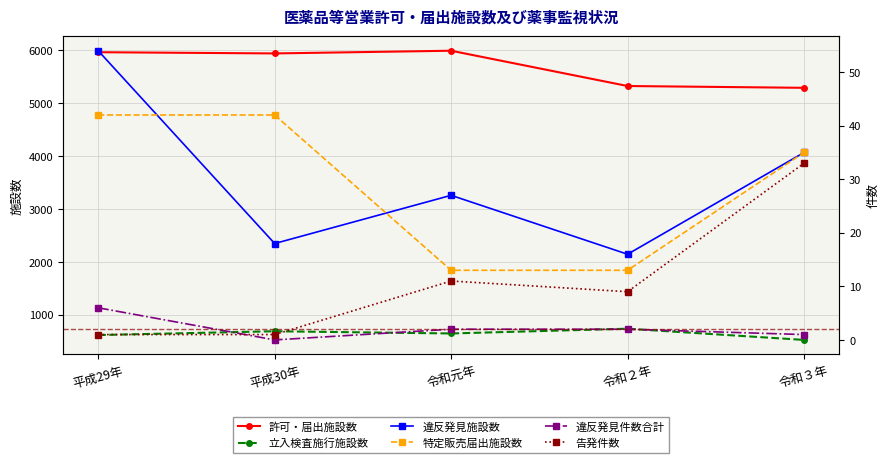

True or false: 告発件数 and 立入検査施行施設数 cross at least once.

False